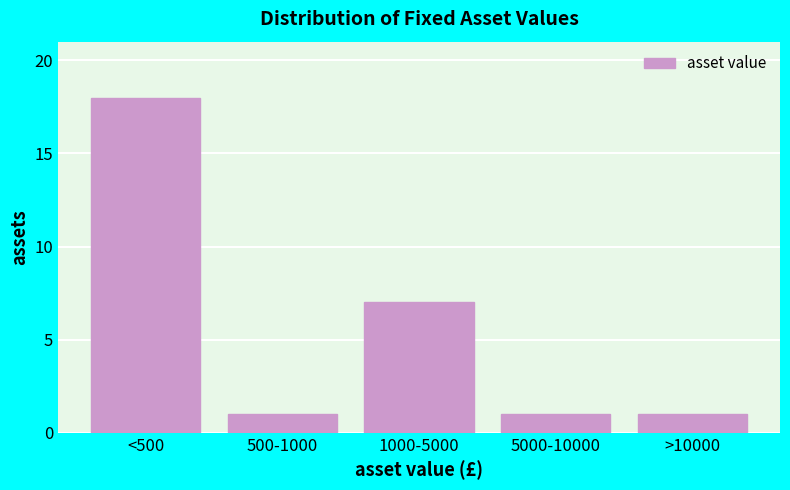

Reading left to right, transcribe all the data shown in this chart.

<500=18	500-1000=1	1000-5000=7	5000-10000=1	>10000=1